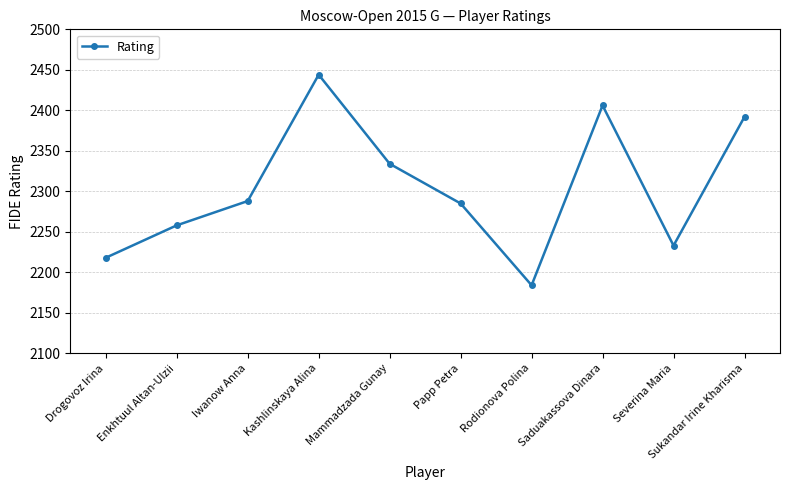

True or false: the data shows 3738 at Enkhtuul Altan-Ulzii.

False